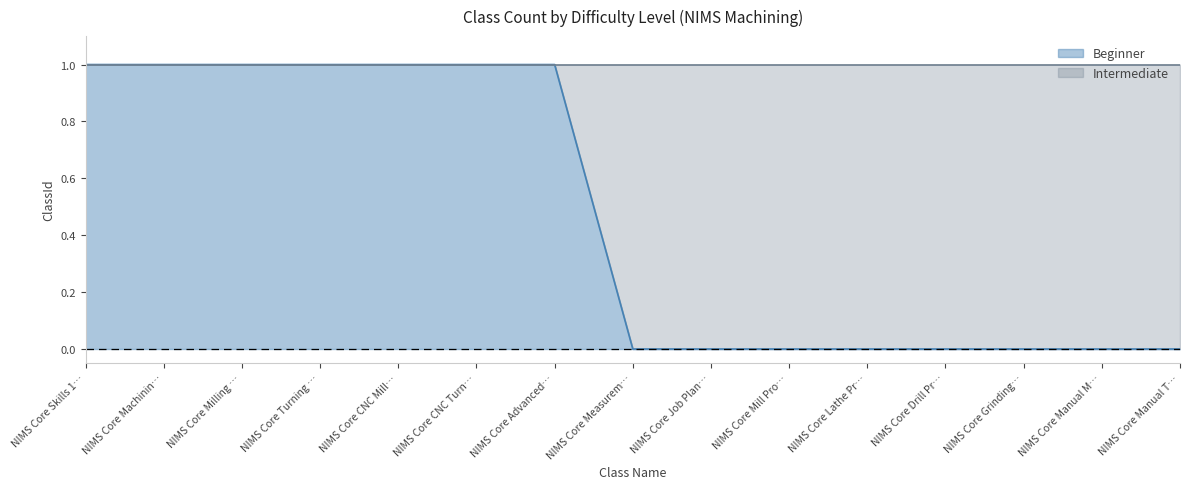

What is the ratio of the value at NIMS Core CNC Mill… to the value at NIMS Core Advanced…?

1.0